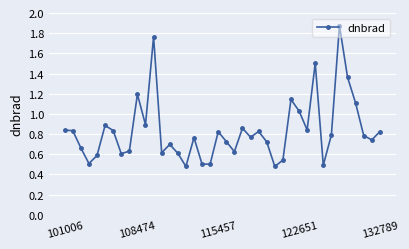

True or false: there are more than 1 points higher than both neighbors.

True